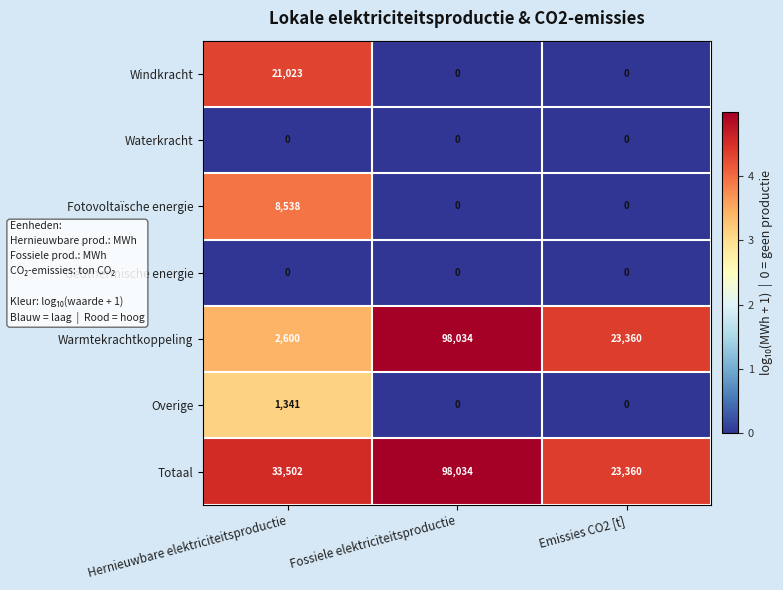

At how many categories does at least one series exceed 4?

3